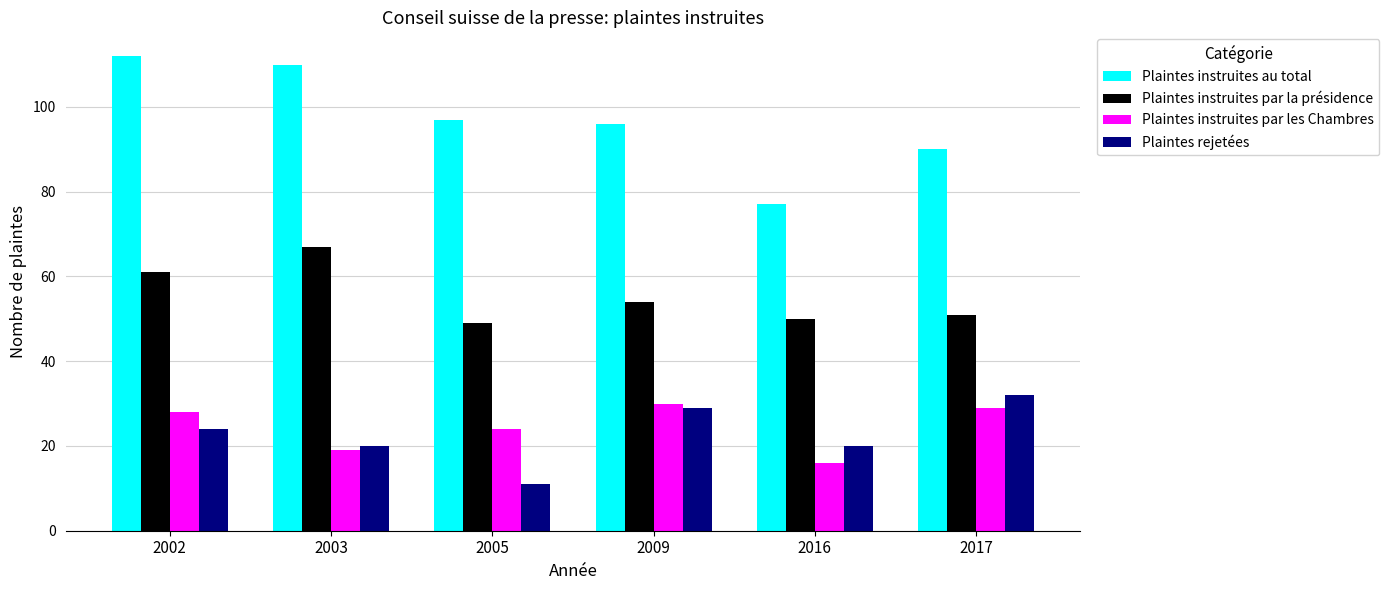

Reading left to right, transcribe all the data shown in this chart.

Plaintes instruites au total: 2002=112	2003=110	2005=97	2009=96	2016=77	2017=90
Plaintes instruites par la présidence: 2002=61	2003=67	2005=49	2009=54	2016=50	2017=51
Plaintes instruites par les Chambres: 2002=28	2003=19	2005=24	2009=30	2016=16	2017=29
Plaintes rejetées: 2002=24	2003=20	2005=11	2009=29	2016=20	2017=32